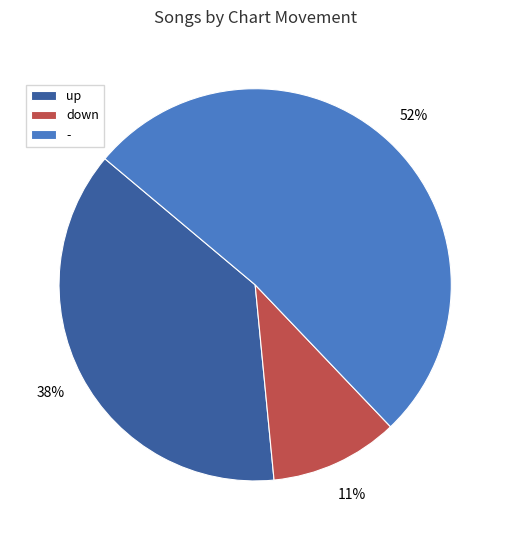

What percentage is the down slice, to the nearest percent?

11%